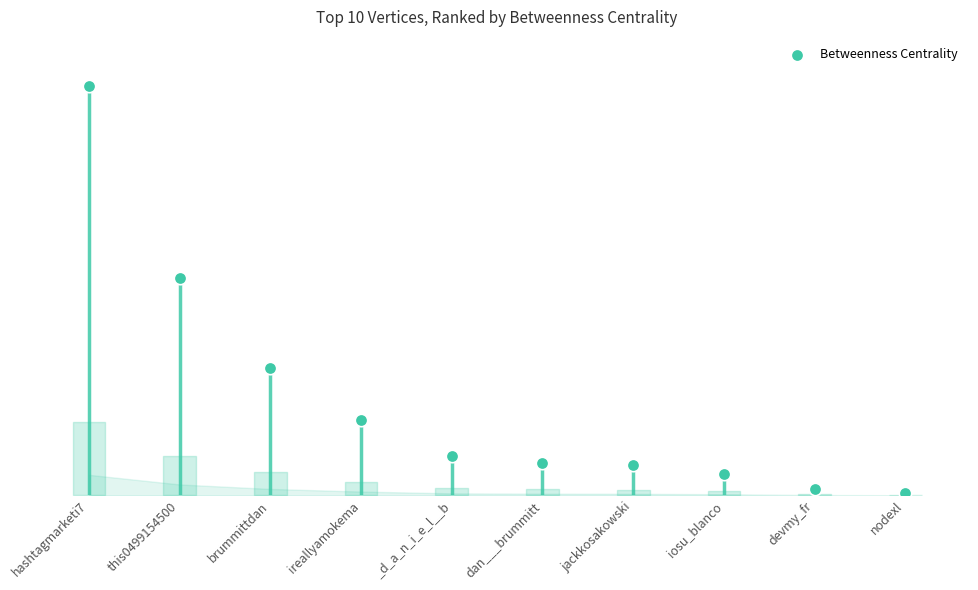

Between dan___brummitt and ireallyamokema, which is larger?

ireallyamokema